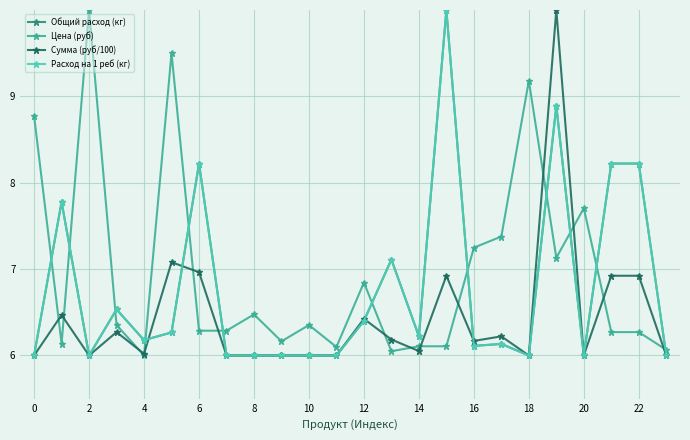

Reading right to left, list all the values displayed in this chart.

Общий расход (кг): 6.0	8.2	8.2	6.0	8.9	6.0	6.1	6.1	10.0	6.2	7.1	6.4	6.0	6.0	6.0	6.0	6.0	8.2	6.3	6.2	6.5	6.0	7.8	6.0
Цена (руб): 6.1	6.3	6.3	7.7	7.1	9.2	7.4	7.2	6.1	6.1	6.0	6.8	6.1	6.4	6.2	6.5	6.3	6.3	9.5	6.0	6.4	10.0	6.1	8.8
Сумма (руб/100): 6.0	6.9	6.9	6.0	10.0	6.0	6.2	6.2	6.9	6.1	6.2	6.4	6.0	6.0	6.0	6.0	6.0	7.0	7.1	6.0	6.3	6.0	6.5	6.0
Расход на 1 реб (кг): 6.0	8.2	8.2	6.0	8.9	6.0	6.1	6.1	10.0	6.2	7.1	6.4	6.0	6.0	6.0	6.0	6.0	8.2	6.3	6.2	6.5	6.0	7.8	6.0